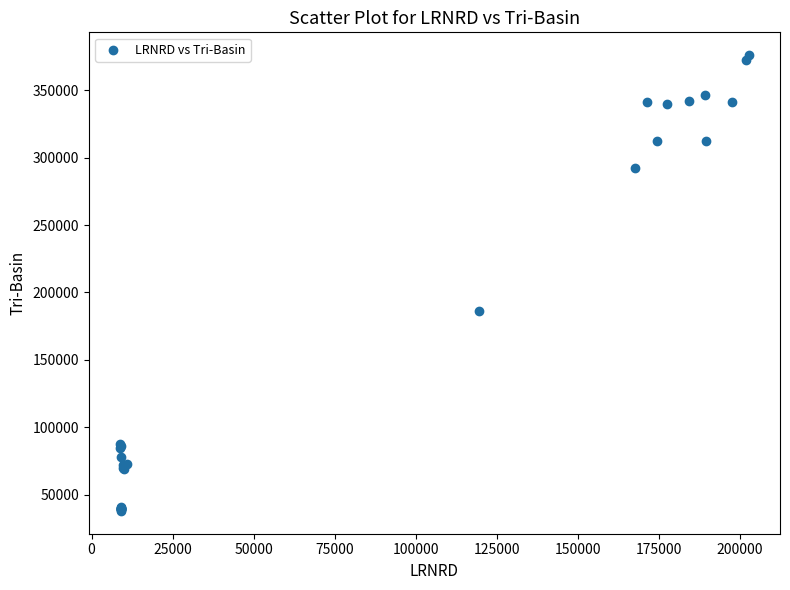

What Y value in the scatter plot is closest to 207002?

186199.2